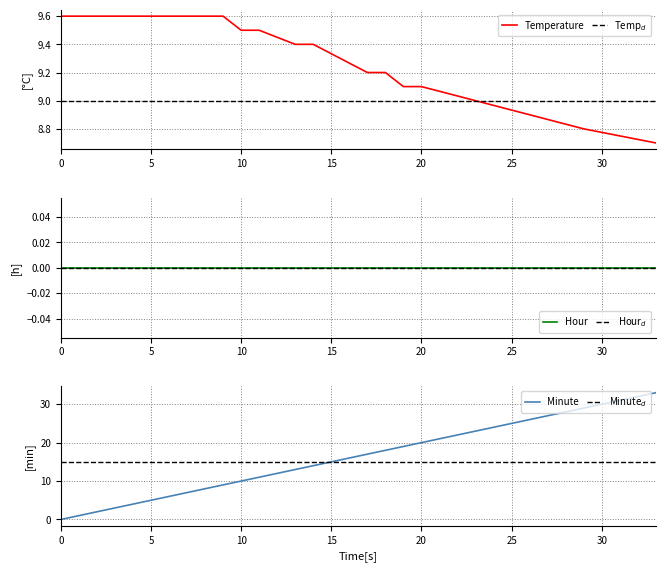

How many intersections are there between Minute and Temperature?

1